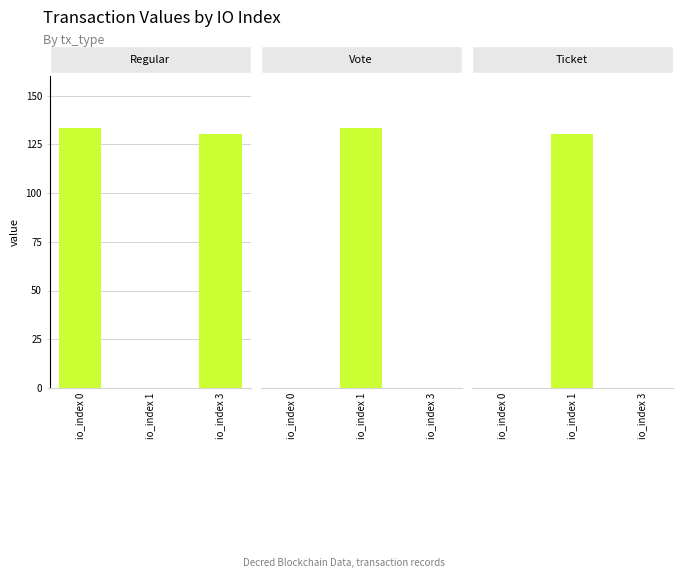

At how many categories does at least one series exceed 88?

3